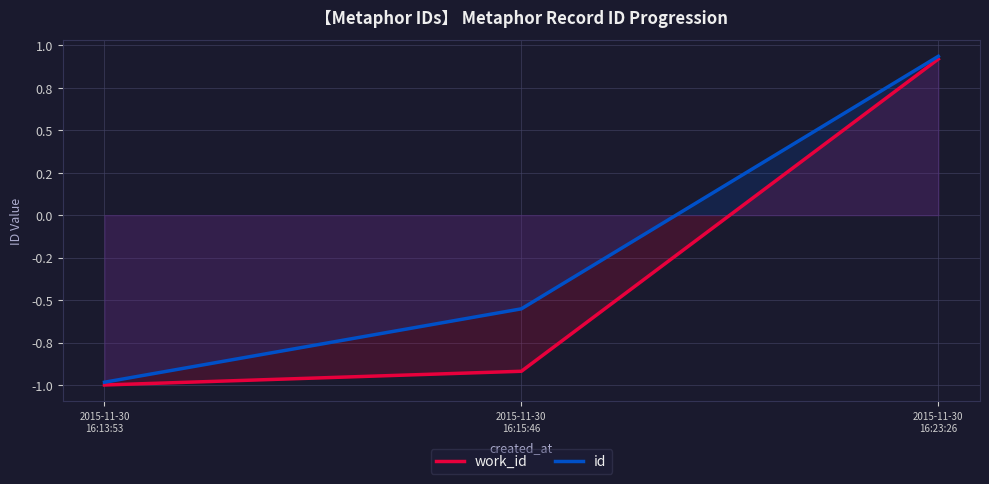

How many values in id are above zero?

1